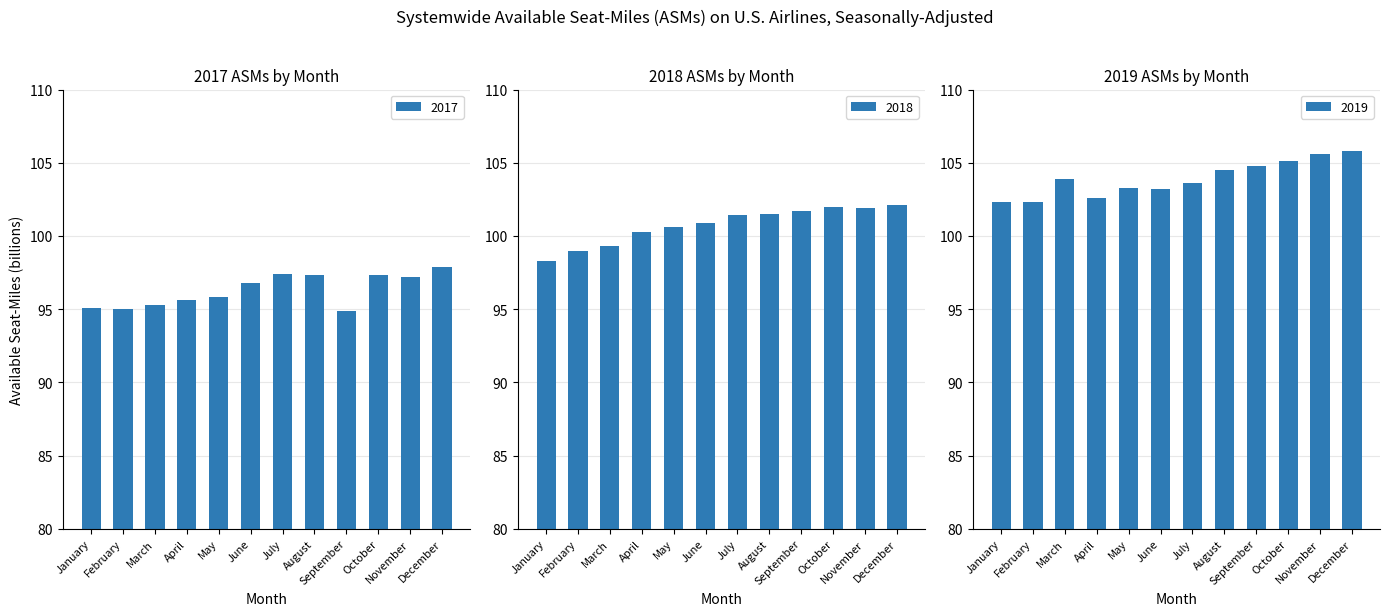

Reading left to right, extract all data points from this chart.

2017: January=95.1	February=95.0	March=95.3	April=95.6	May=95.8	June=96.8	July=97.4	August=97.3	September=94.9	October=97.3	November=97.2	December=97.9
2018: January=98.3	February=99.0	March=99.3	April=100.3	May=100.6	June=100.9	July=101.4	August=101.5	September=101.7	October=102.0	November=101.9	December=102.1
2019: January=102.3	February=102.3	March=103.9	April=102.6	May=103.3	June=103.2	July=103.6	August=104.5	September=104.8	October=105.1	November=105.6	December=105.8